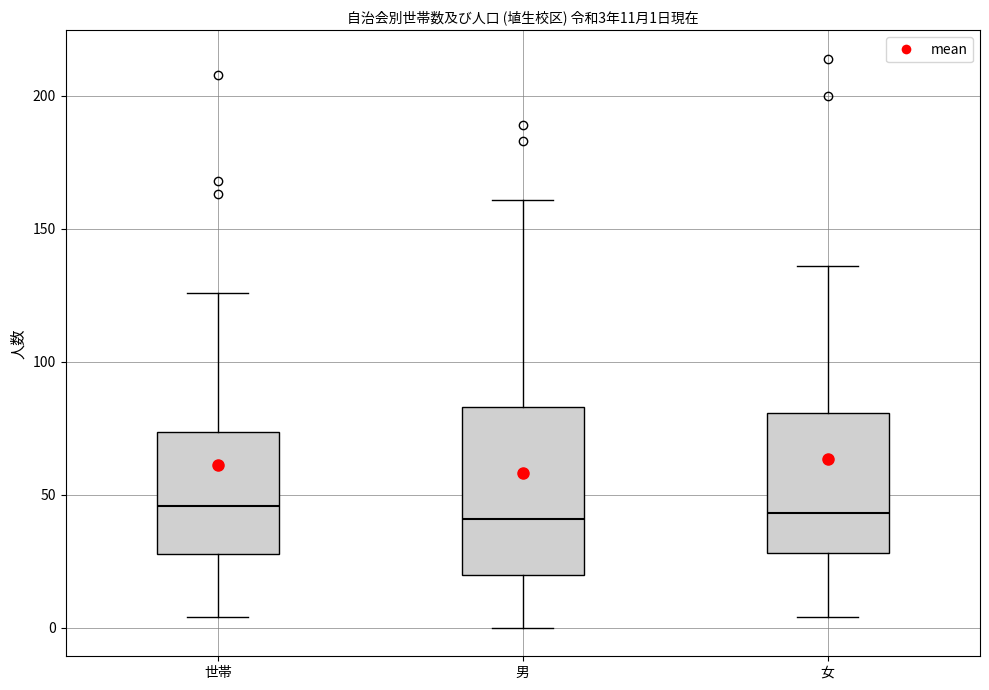

Which box is the tallest, from its lower edge to its upper edge?

男